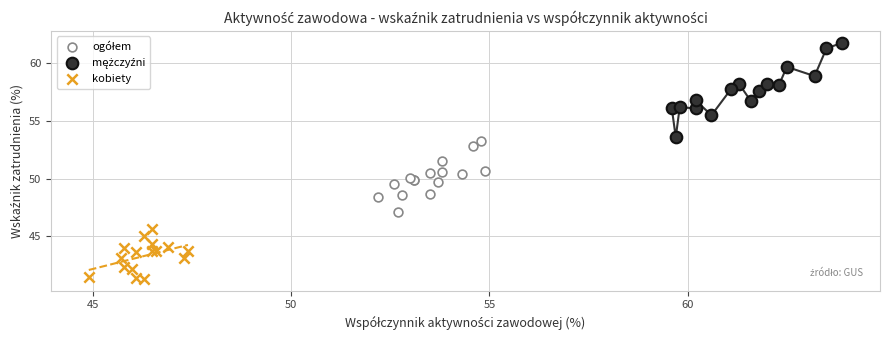

Which series contains the lowest Y value?

kobiety